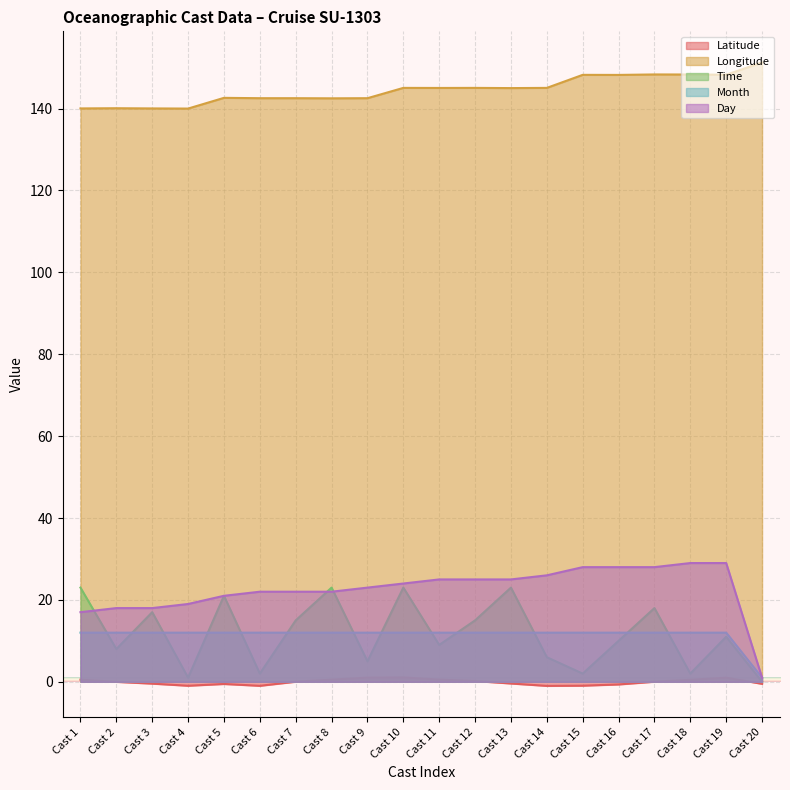

Reading left to right, extract all data points from this chart.

Latitude: Cast 1=0.5	Cast 2=-0.0	Cast 3=-0.5	Cast 4=-1.0	Cast 5=-0.5	Cast 6=-1.0	Cast 7=0.0	Cast 8=0.5	Cast 9=1.0	Cast 10=1.1	Cast 11=0.6	Cast 12=0.2	Cast 13=-0.4	Cast 14=-1.0	Cast 15=-0.9	Cast 16=-0.7	Cast 17=0.0	Cast 18=0.5	Cast 19=1.0	Cast 20=-0.5
Longitude: Cast 1=140.0	Cast 2=140.1	Cast 3=140.0	Cast 4=140.0	Cast 5=142.6	Cast 6=142.5	Cast 7=142.5	Cast 8=142.5	Cast 9=142.5	Cast 10=145.1	Cast 11=145.0	Cast 12=145.1	Cast 13=145.0	Cast 14=145.1	Cast 15=148.2	Cast 16=148.2	Cast 17=148.3	Cast 18=148.3	Cast 19=148.3	Cast 20=151.2
Time: Cast 1=23.0	Cast 2=8.0	Cast 3=17.0	Cast 4=1.0	Cast 5=21.0	Cast 6=2.0	Cast 7=15.0	Cast 8=23.0	Cast 9=5.0	Cast 10=23.0	Cast 11=9.0	Cast 12=15.0	Cast 13=23.0	Cast 14=6.0	Cast 15=2.0	Cast 16=10.0	Cast 17=18.0	Cast 18=2.0	Cast 19=11.0	Cast 20=0.0
Month: Cast 1=12.0	Cast 2=12.0	Cast 3=12.0	Cast 4=12.0	Cast 5=12.0	Cast 6=12.0	Cast 7=12.0	Cast 8=12.0	Cast 9=12.0	Cast 10=12.0	Cast 11=12.0	Cast 12=12.0	Cast 13=12.0	Cast 14=12.0	Cast 15=12.0	Cast 16=12.0	Cast 17=12.0	Cast 18=12.0	Cast 19=12.0	Cast 20=1.0
Day: Cast 1=17.0	Cast 2=18.0	Cast 3=18.0	Cast 4=19.0	Cast 5=21.0	Cast 6=22.0	Cast 7=22.0	Cast 8=22.0	Cast 9=23.0	Cast 10=24.0	Cast 11=25.0	Cast 12=25.0	Cast 13=25.0	Cast 14=26.0	Cast 15=28.0	Cast 16=28.0	Cast 17=28.0	Cast 18=29.0	Cast 19=29.0	Cast 20=1.0